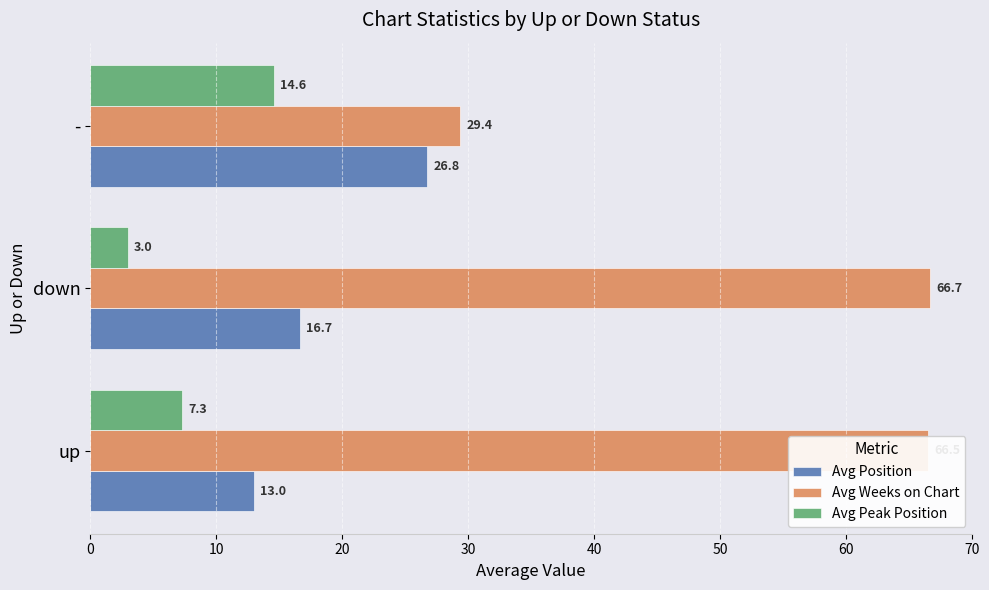

How many series are shown in this chart?

3